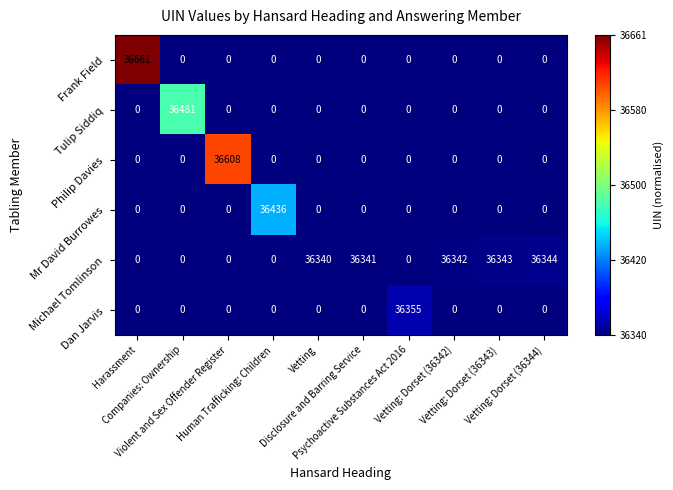

At how many categories does at least one series exceed 21229?

10